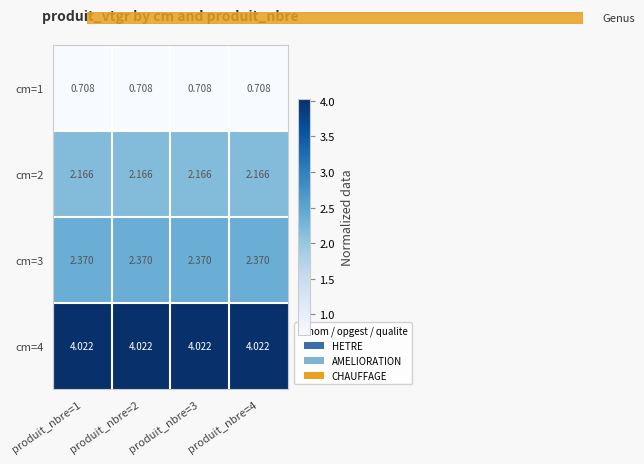

Is the value of cm=4 at produit_nbre=4 greater than the value of cm=2 at produit_nbre=4?

Yes